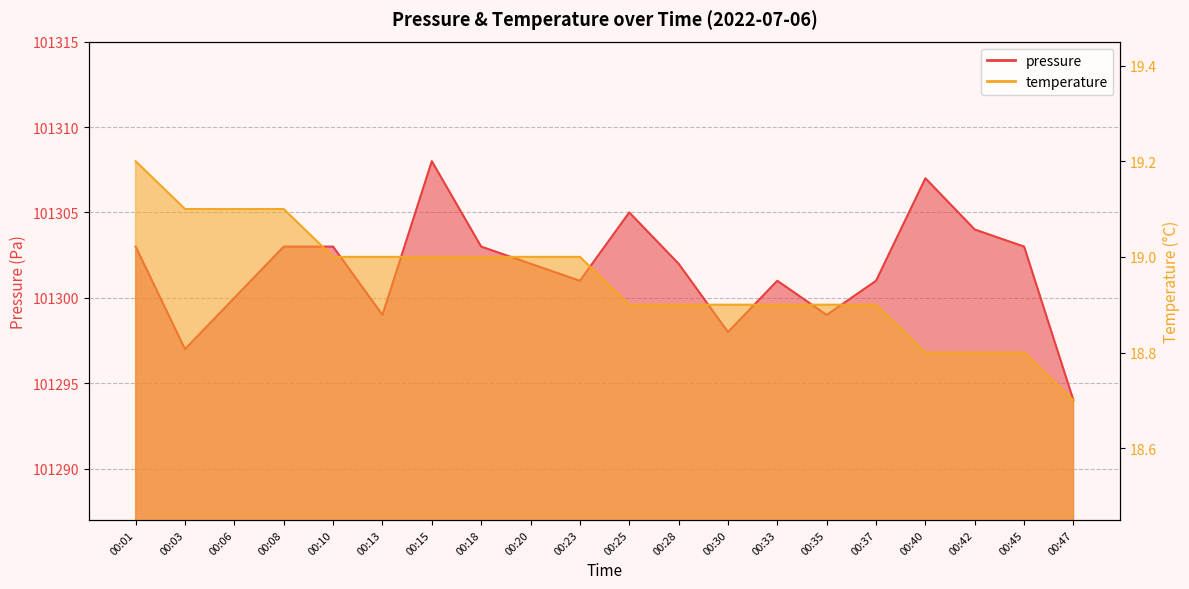

True or false: temperature and pressure intersect in this chart.

False